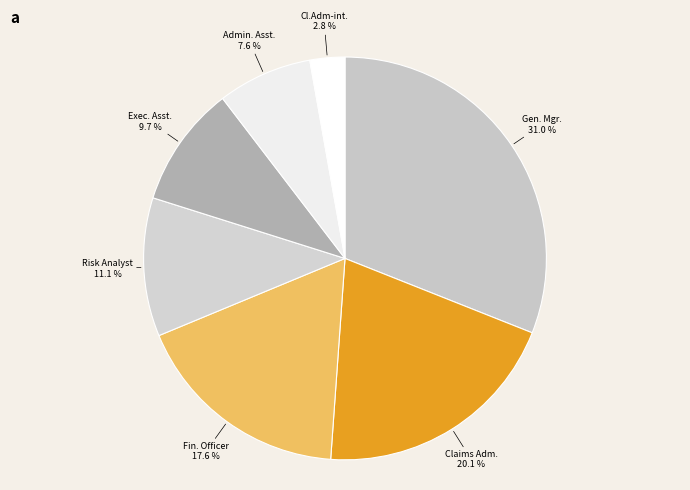

Which slice is the smallest?

Cl.Adm-int.